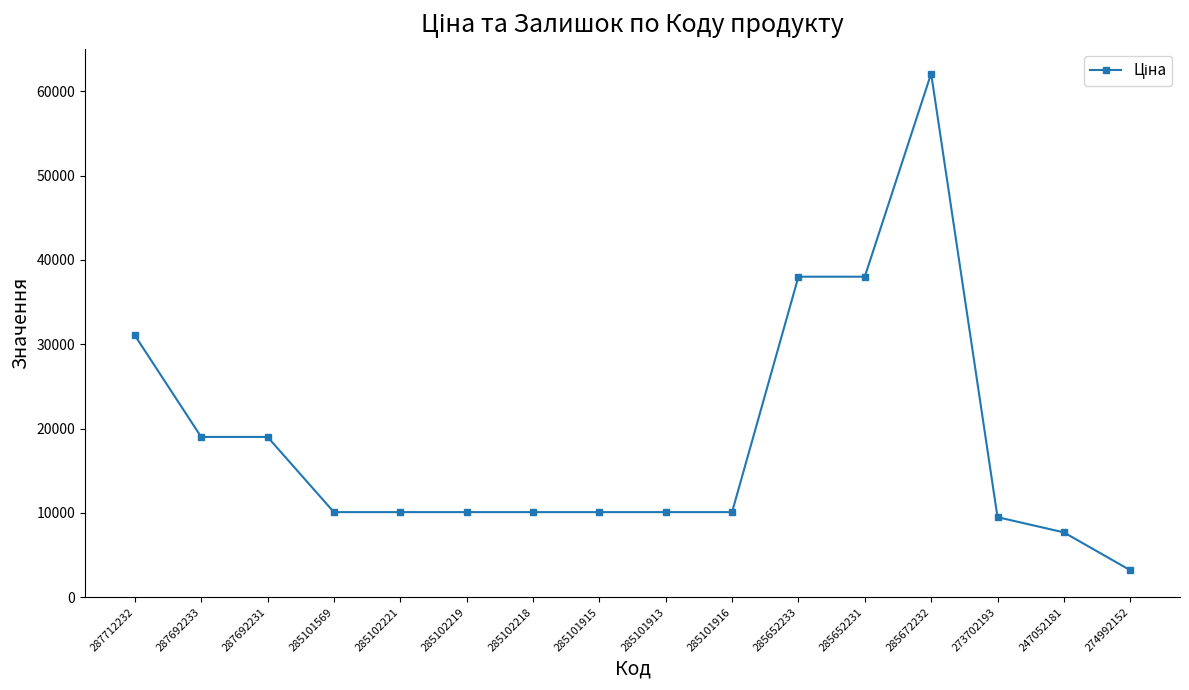

What is the value of the 12th point from the left?

38011.3